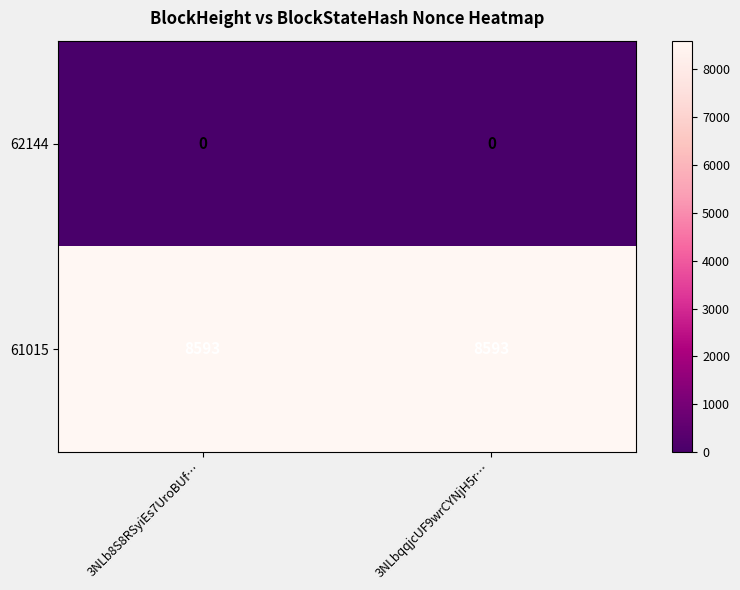

Reading left to right, list all the values displayed in this chart.

62144: 3NLb8S8RSyiEs7UroBUf…=0	3NLbqqjcUF9wrCYNjH5r…=0
61015: 3NLb8S8RSyiEs7UroBUf…=8593	3NLbqqjcUF9wrCYNjH5r…=8593